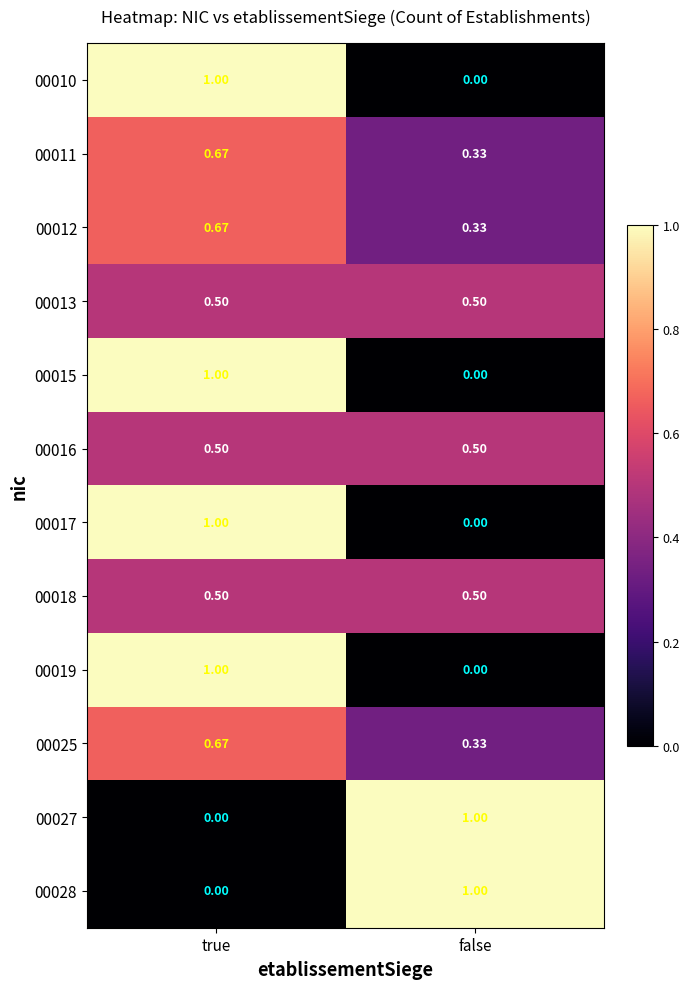

At how many categories does at least one series exceed 0?

2